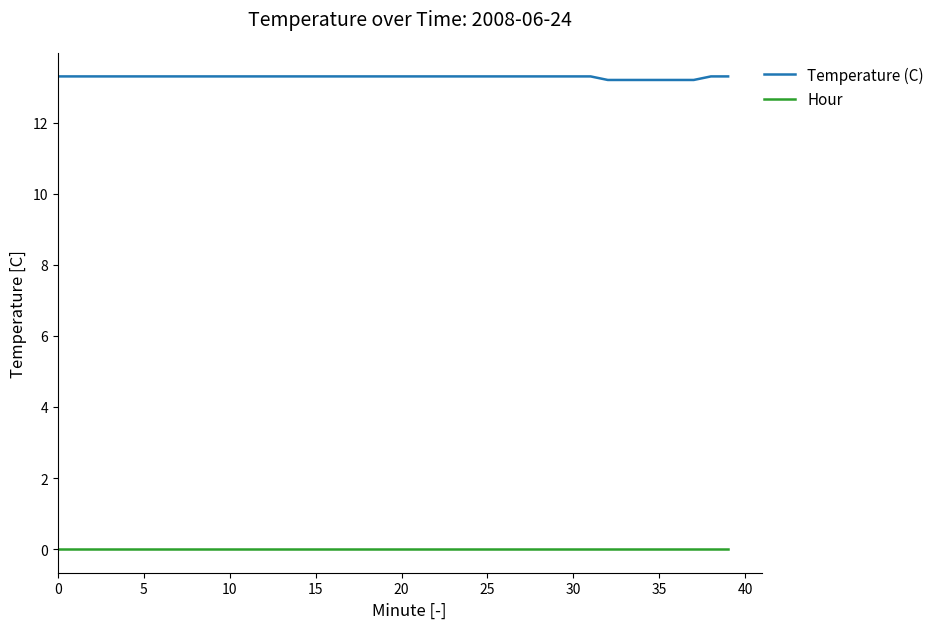

Rank the series by their average value, from lowest to highest.

Hour, Temperature (C)